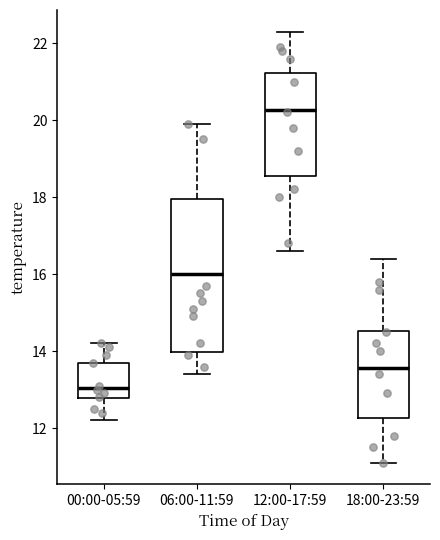

Which box's median line is the highest?

12:00-17:59